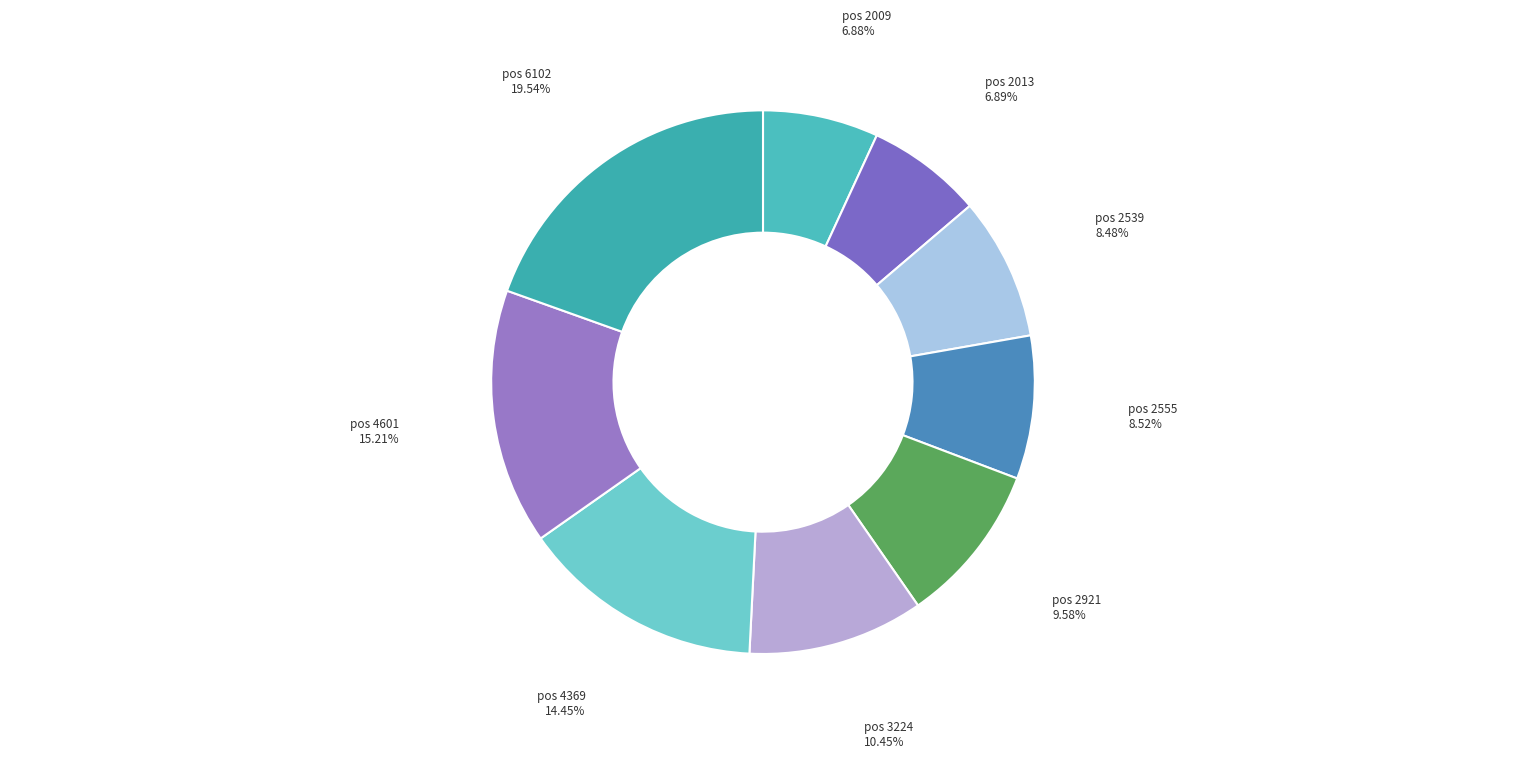

What is the largest slice in the pie chart?

pos 6102